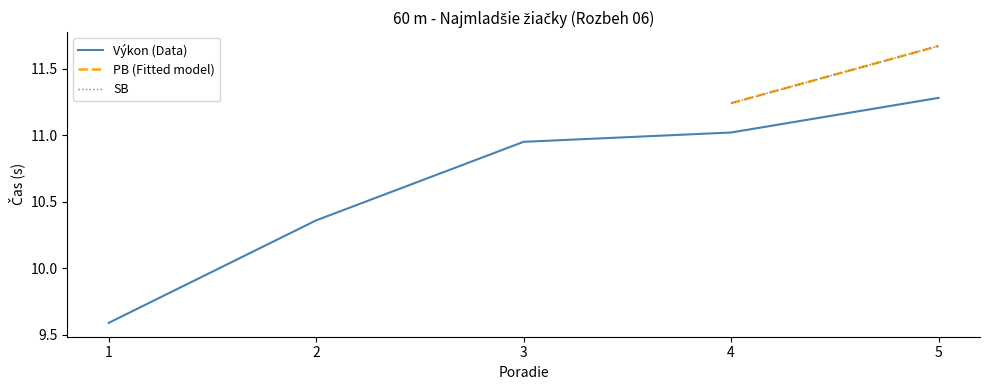

Which label corresponds to the largest value in the chart?

5